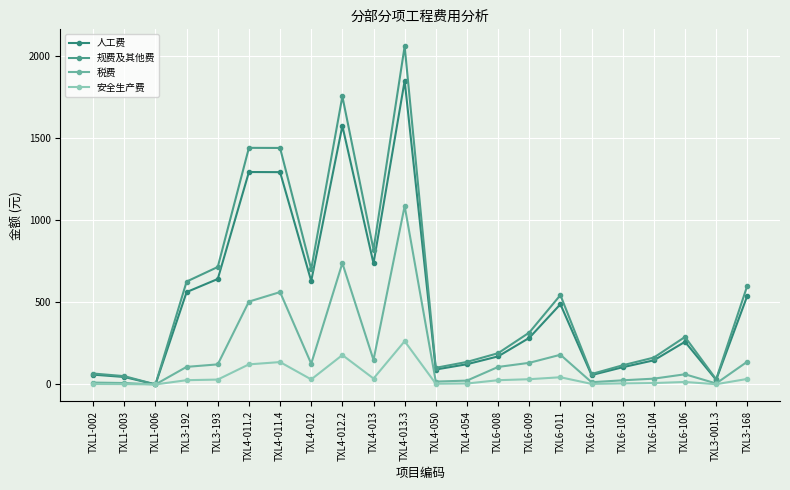

Does the chart display data point markers on the line(s)?

Yes